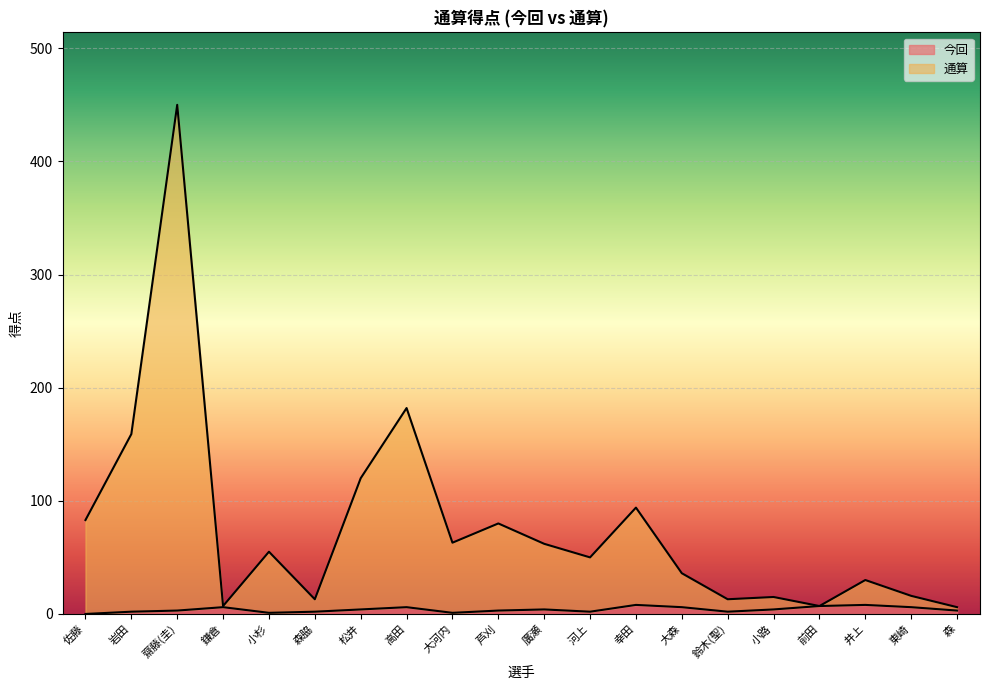

Read the 今回 value at 小路.

4